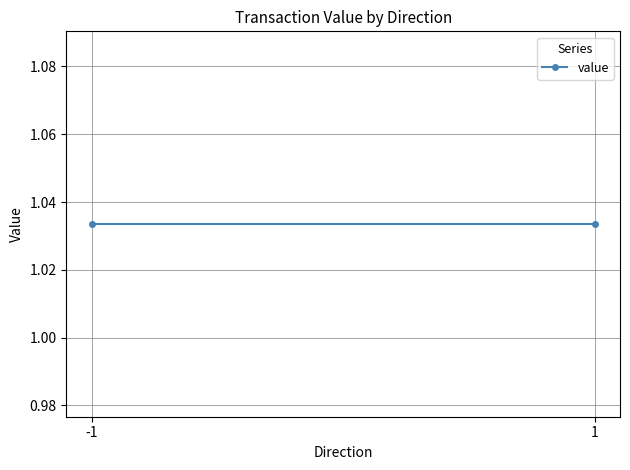

Where is the data nearest to the value 1?

-1